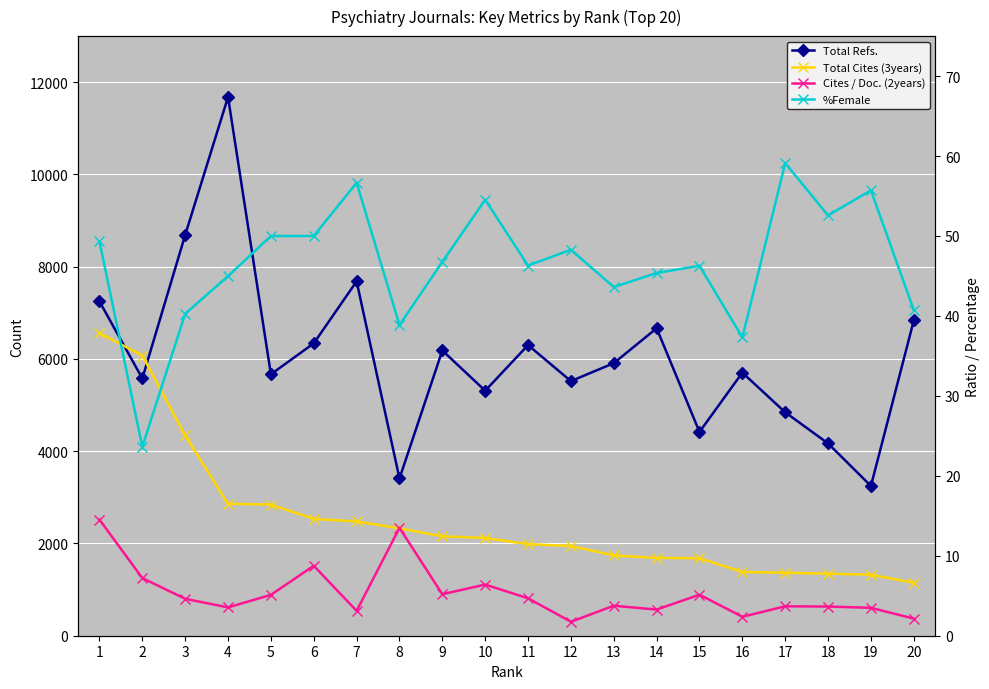

Between 3 and 5, which series saw the biggest shift?

Total Refs.